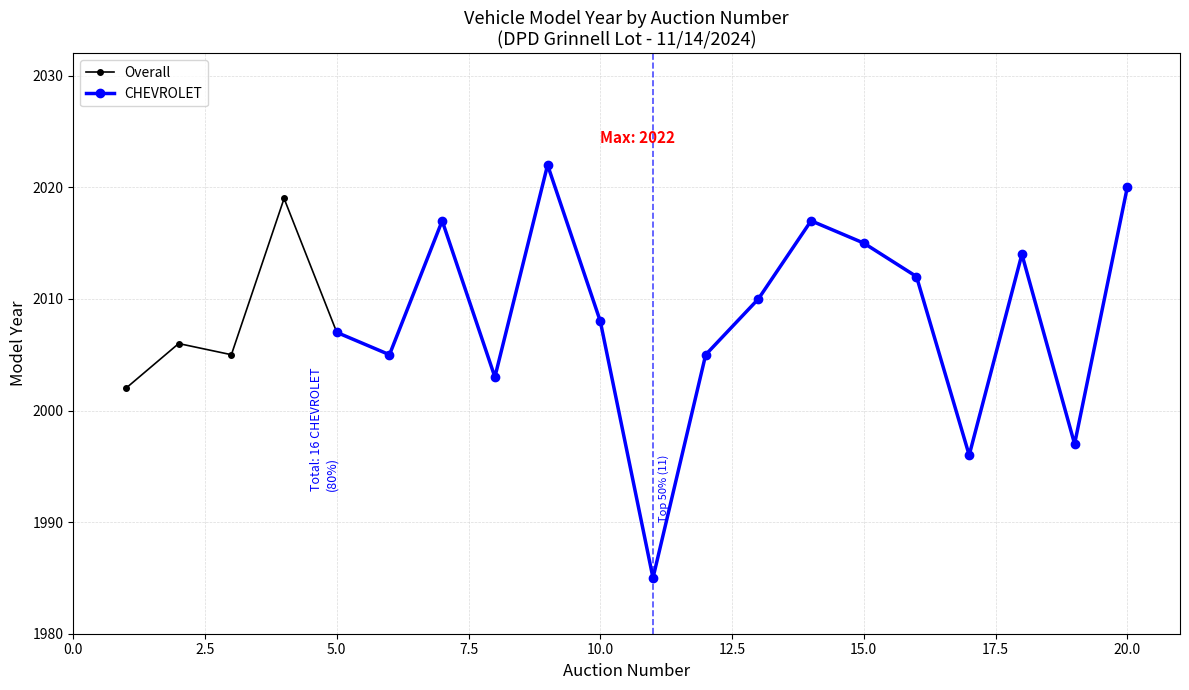

Where is the data nearest to the value 2003?

8